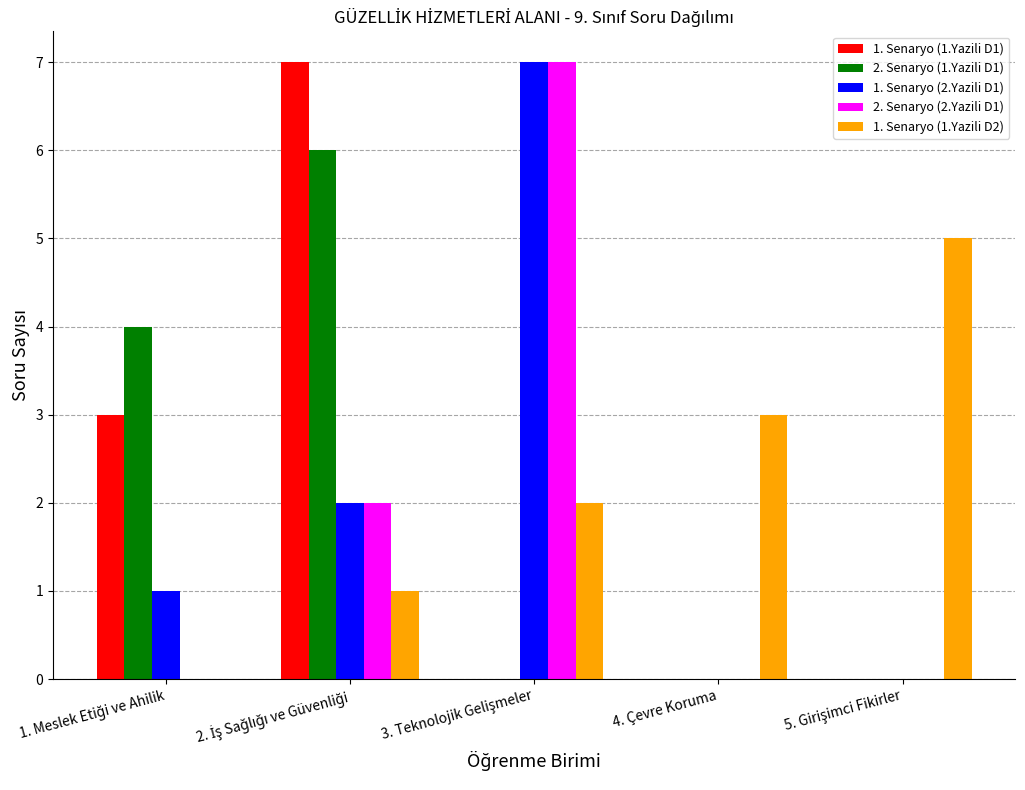

Reading right to left, what are all the values shown in this chart?

1. Senaryo (1.Yazili D1): 0	0	0	7	3
2. Senaryo (1.Yazili D1): 0	0	0	6	4
1. Senaryo (2.Yazili D1): 0	0	7	2	1
2. Senaryo (2.Yazili D1): 0	0	7	2	0
1. Senaryo (1.Yazili D2): 5	3	2	1	0